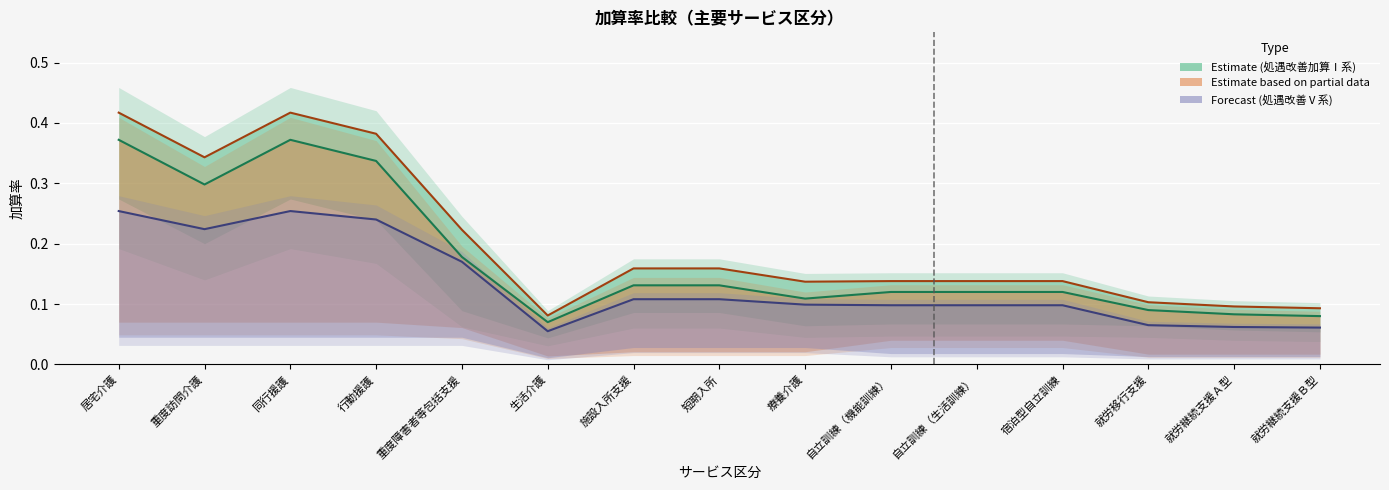

True or false: 旧処遇改善加算Ⅰ and 処遇改善加算Ⅴ（１） cross at least once.

False